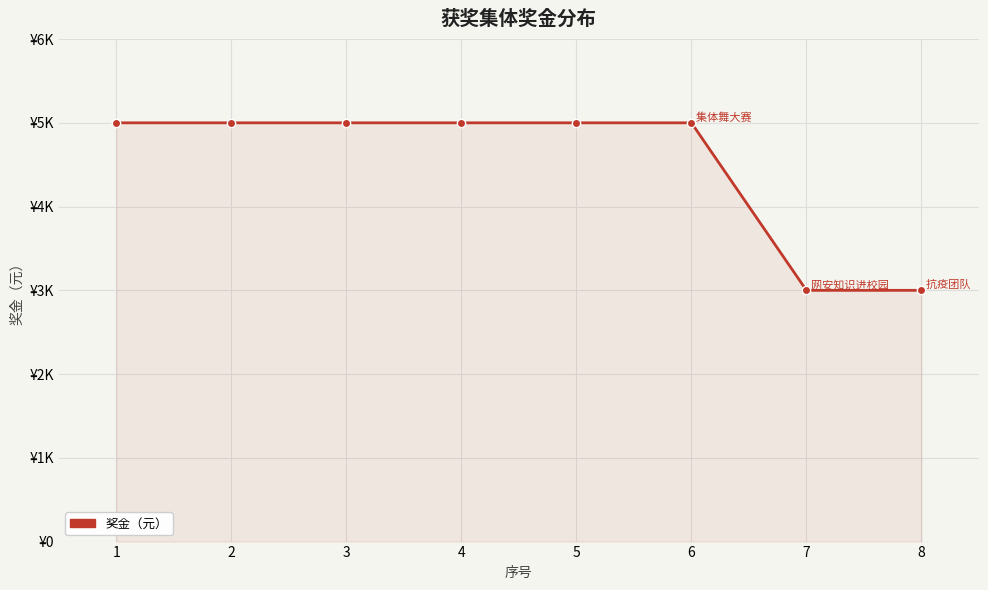

Rank the categories by value from lowest to highest.

7, 8, 1, 2, 3, 4, 5, 6